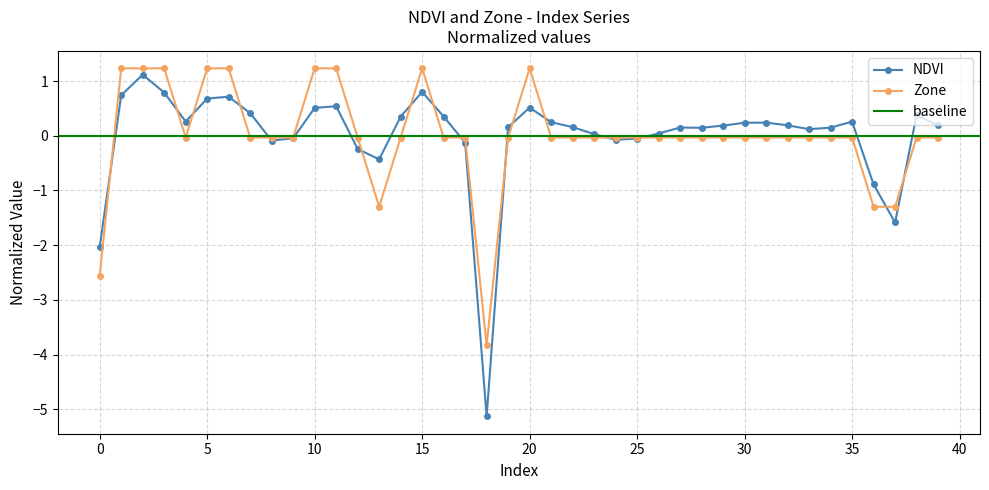

True or false: Zone has more than 1 points higher than both neighbors.

True